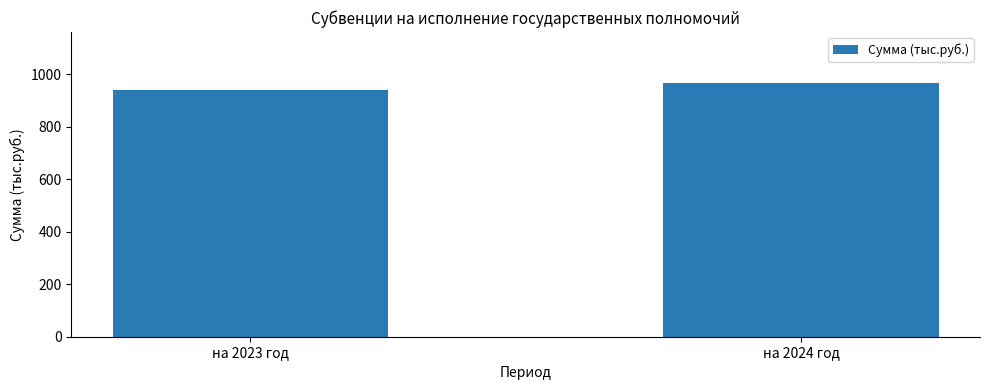

Where does the data first go above 968?

на 2024 год